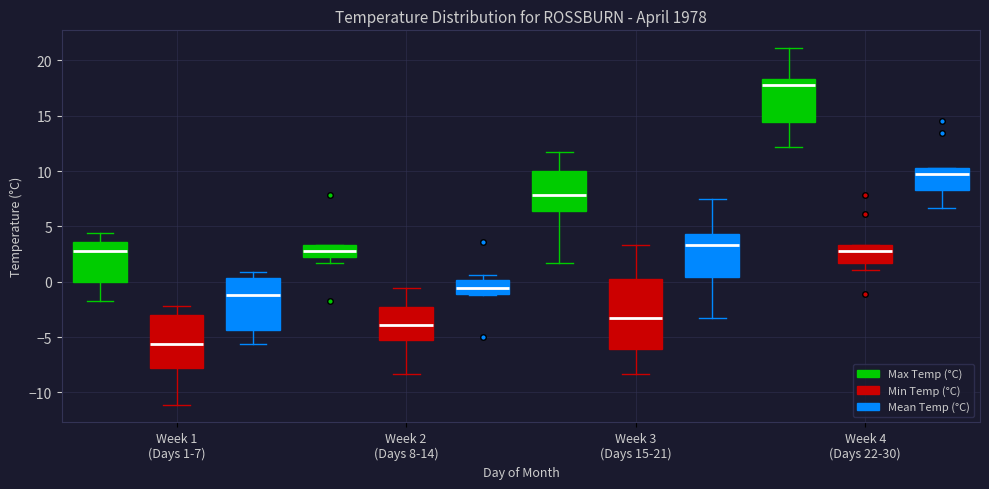

Reading left to right, transcribe this box plot: for each box, give where its median line is, the range the box spans, and where its two whiskers end, as read against the y-axis. The values are not printed on the chart, so give them approximately, as read against the axis.

Week 1 (Days 1-7) (Max Temp (°C)): median 3.0, box 0.0 to 3.5, whiskers -1.5 to 4.5
Week 1 (Days 1-7) (Min Temp (°C)): median -5.5, box -8.0 to -3.0, whiskers -11.0 to -2.0
Week 1 (Days 1-7) (Mean Temp (°C)): median -1.0, box -4.5 to 0.5, whiskers -5.5 to 1.0
Week 2 (Days 8-14) (Max Temp (°C)): median 3.0, box 2.5 to 3.5, whiskers 1.5 to 3.5
Week 2 (Days 8-14) (Min Temp (°C)): median -4.0, box -5.5 to -2.0, whiskers -8.5 to -0.5
Week 2 (Days 8-14) (Mean Temp (°C)): median -0.5, box -1.0 to 0.0, whiskers -1.0 to 0.5
Week 3 (Days 15-21) (Max Temp (°C)): median 8.0, box 6.5 to 10.0, whiskers 1.5 to 11.5
Week 3 (Days 15-21) (Min Temp (°C)): median -3.5, box -6.0 to 0.5, whiskers -8.5 to 3.5
Week 3 (Days 15-21) (Mean Temp (°C)): median 3.5, box 0.5 to 4.5, whiskers -3.5 to 7.5
Week 4 (Days 22-30) (Max Temp (°C)): median 18.0, box 14.5 to 18.5, whiskers 12.0 to 21.0
Week 4 (Days 22-30) (Min Temp (°C)): median 3.0, box 1.5 to 3.5, whiskers 1.0 to 3.5
Week 4 (Days 22-30) (Mean Temp (°C)): median 9.5, box 8.5 to 10.5, whiskers 6.5 to 10.5